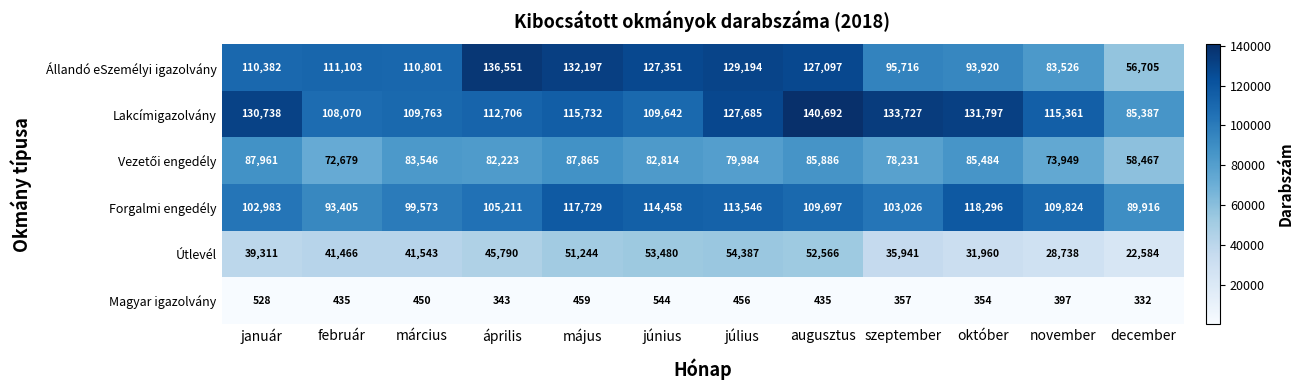

The Útlevél series shows 52566 at augusztus. True or false?

True